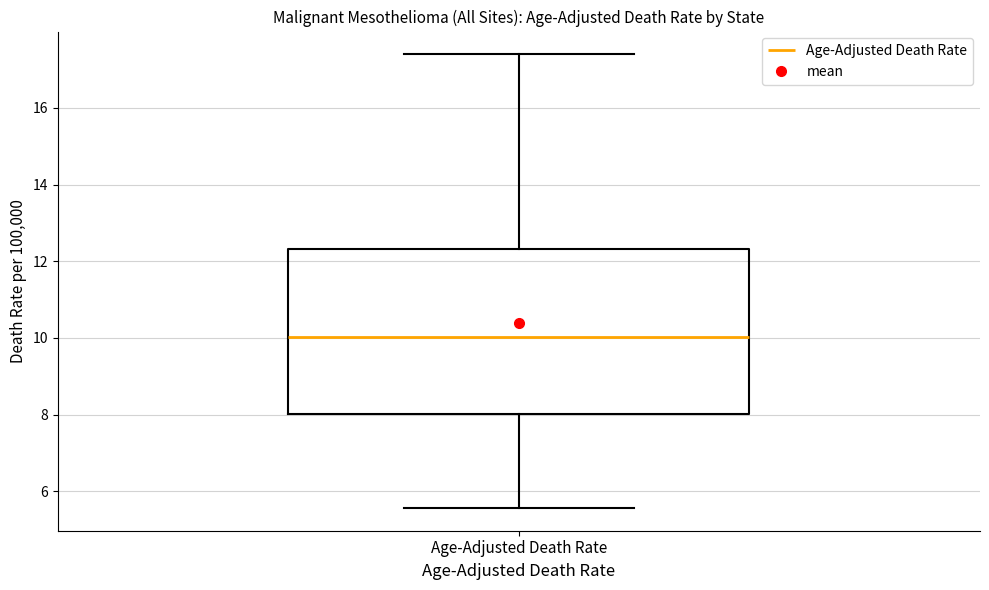

Transcribe this box plot: give where the median line is, the range the box spans, and where the two whiskers end, as read against the y-axis. The values are not printed on the chart, so give them approximately, as read against the axis.

median 10.0, box 8.0 to 12.4, whiskers 5.6 to 17.4